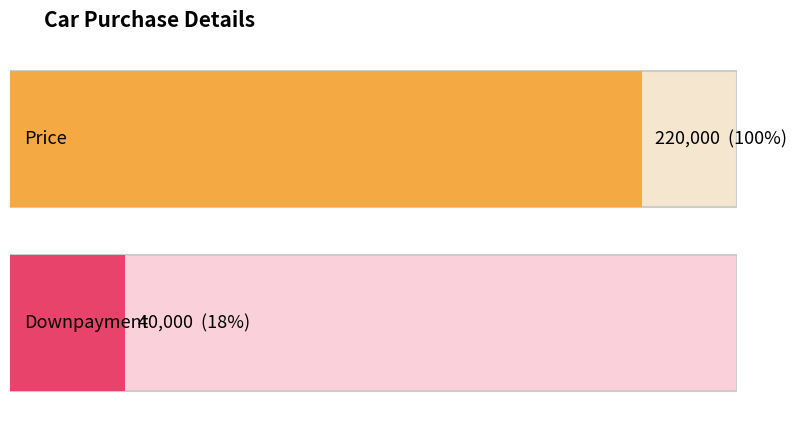

What value does the data have at Downpayment, to the nearest 50?

40000